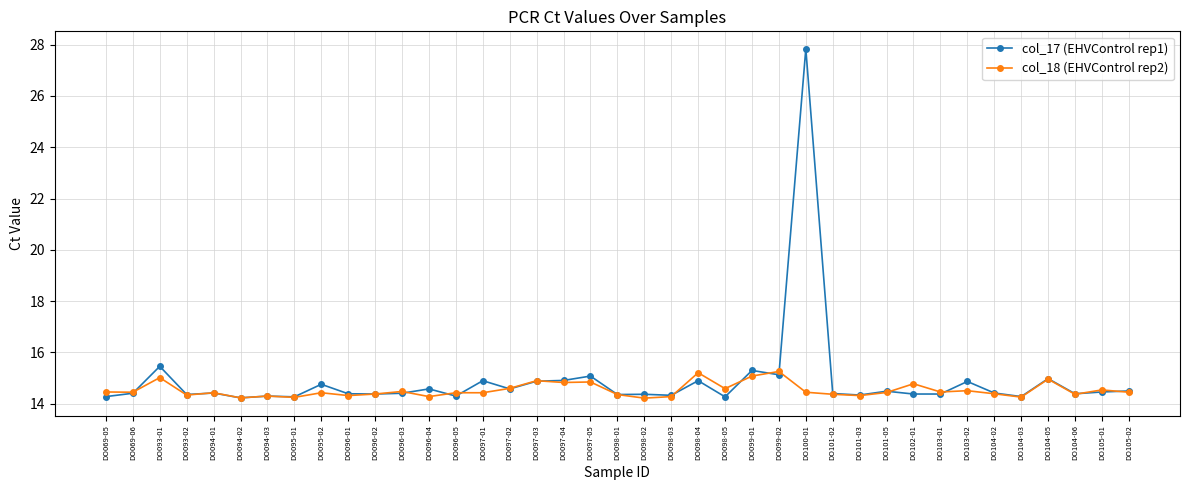

The col_18 (EHVControl rep2) series shows 5.0 at DO093-01. True or false?

False